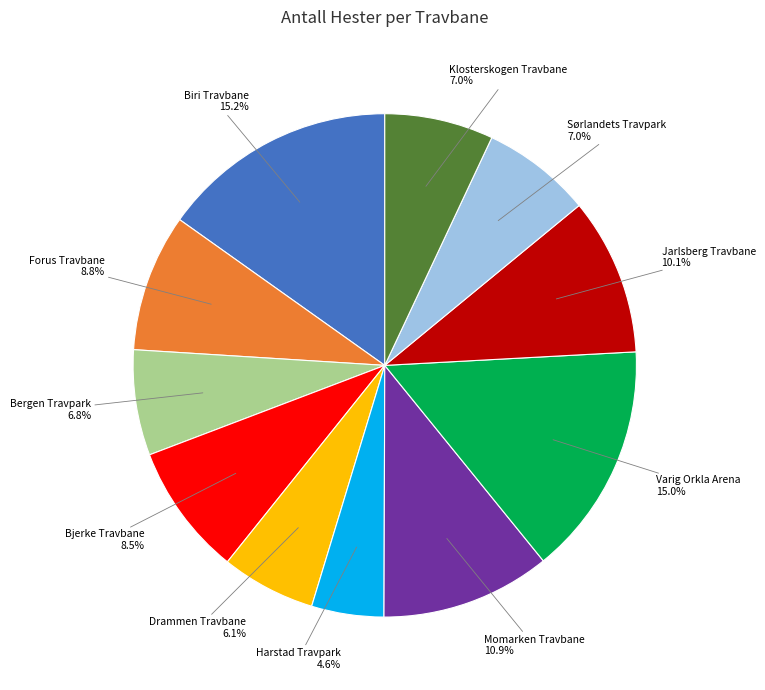

Between Bjerke Travbane and Klosterskogen Travbane, which is larger?

Bjerke Travbane